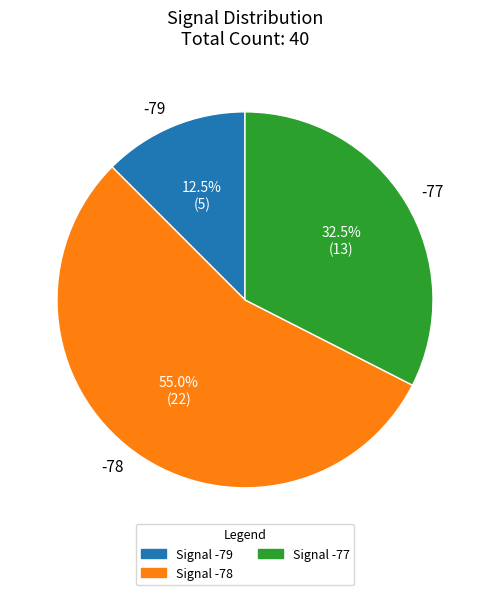

Rank the categories by value from highest to lowest.

-78, -77, -79